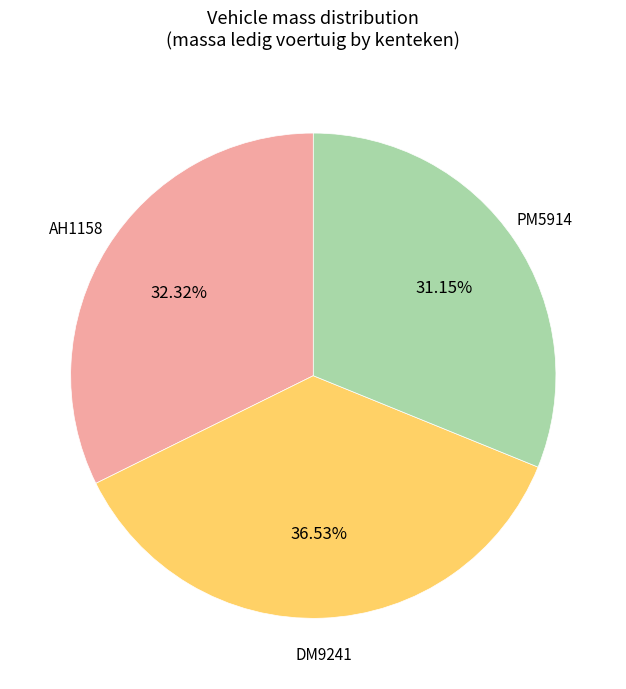

Is there a majority slice in this chart?

No